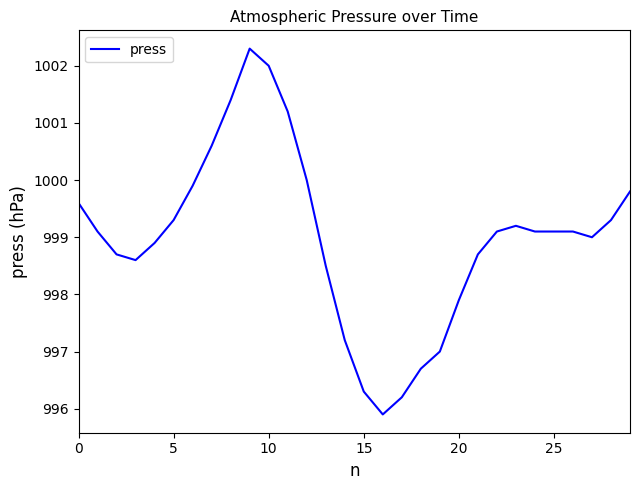

What is the average value?

999.0